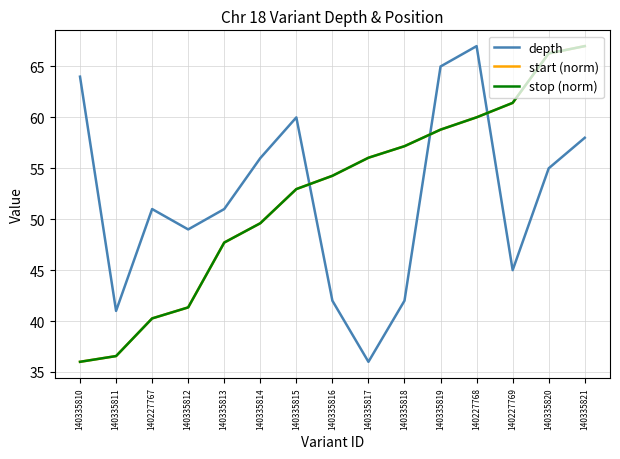

What are all the series names shown in the legend?

depth, start (norm), stop (norm)